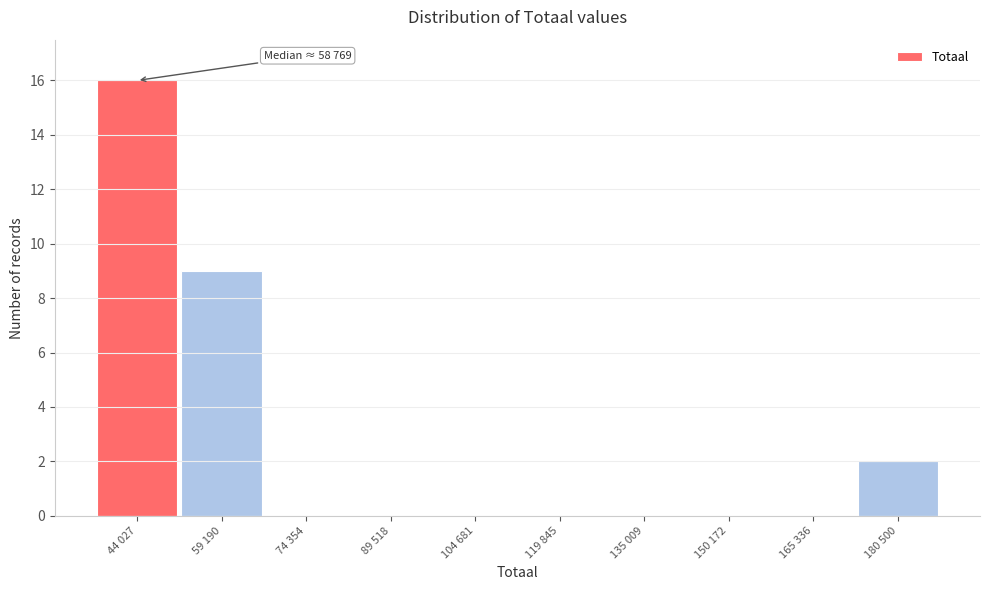

Reading left to right, transcribe all the data shown in this chart.

44 027=16	59 190=9	74 354=0	89 518=0	104 681=0	119 845=0	135 009=0	150 172=0	165 336=0	180 500=2